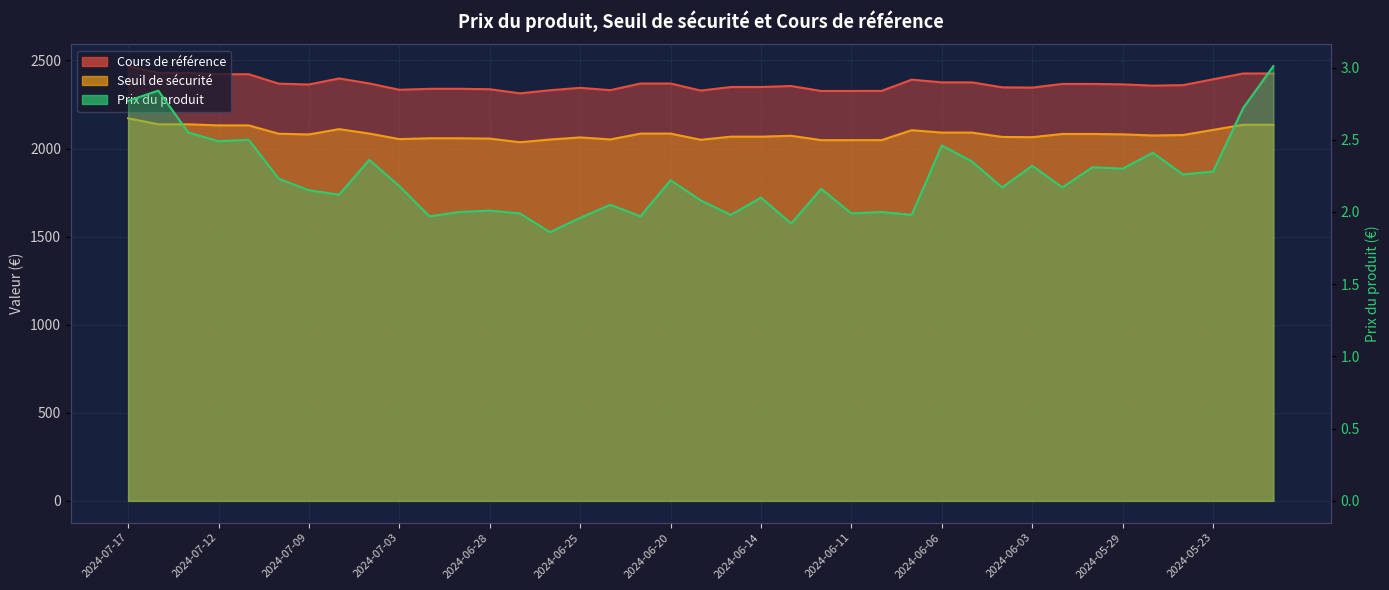

What is the average value of the Seuil de sécurité series?

2083.3